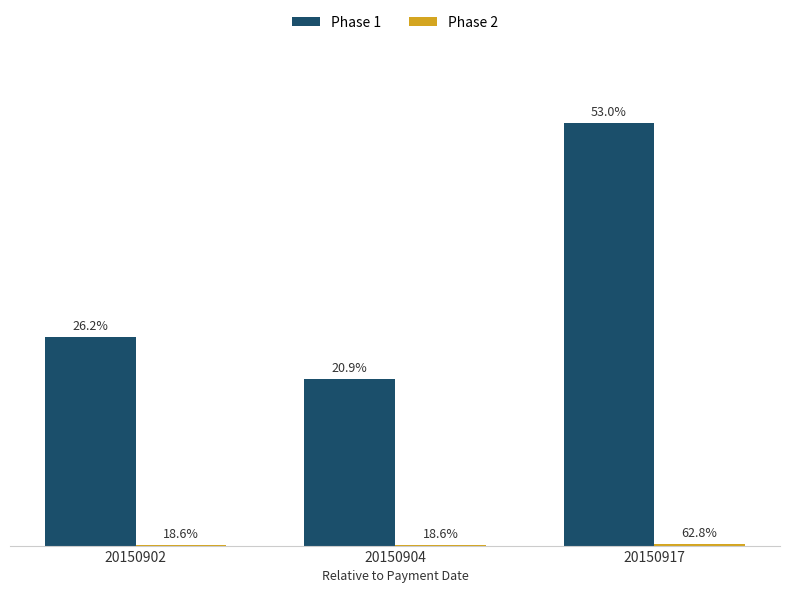

Does the chart contain stacked bars?

No